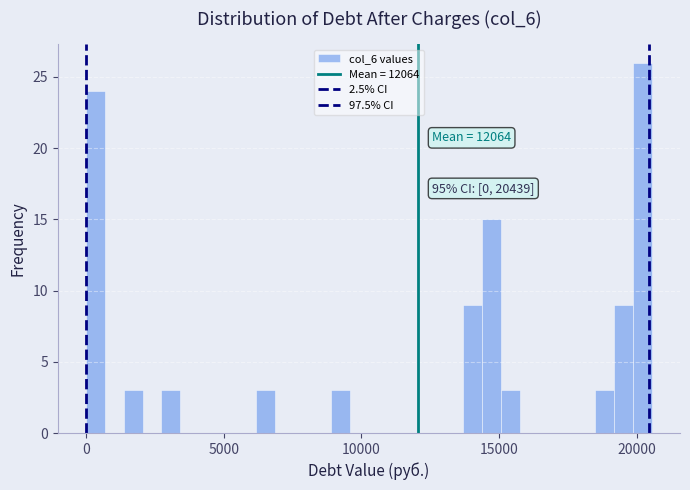

Around what value on the x-axis is the tallest bar? Give the approximate position of its centre, as read against the axis.

20000